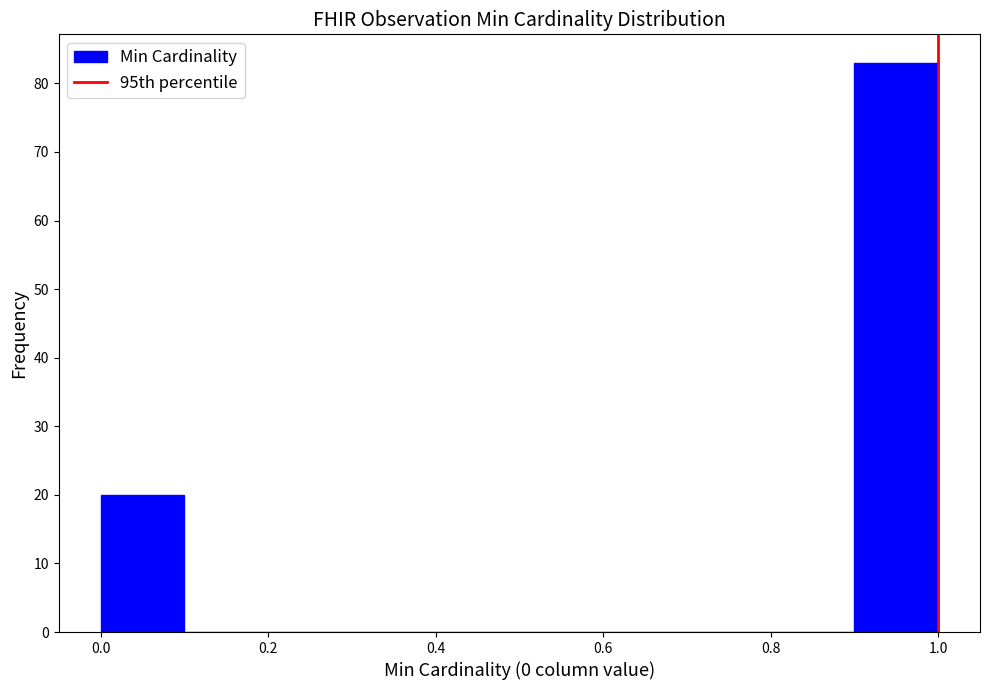

Reading left to right, list every bar in this chart as the range it spans on the x-axis followed by its height. The values are not printed on the chart, so give them approximately, as read against the axis.

0.0 to 0.1: 20
0.1 to 0.2: 0
0.2 to 0.3: 0
0.3 to 0.4: 0
0.4 to 0.5: 0
0.5 to 0.6: 0
0.6 to 0.7: 0
0.7 to 0.8: 0
0.8 to 0.9: 0
0.9 to 1.0: 83